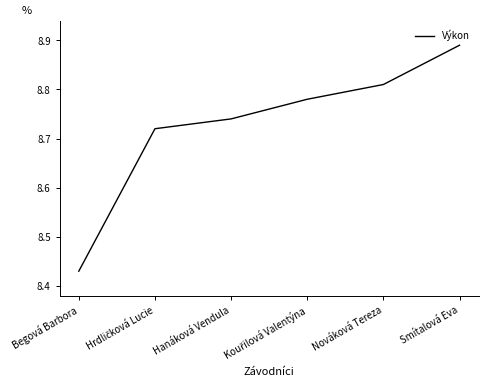

What is the difference between the maximum and second lowest values?

0.2